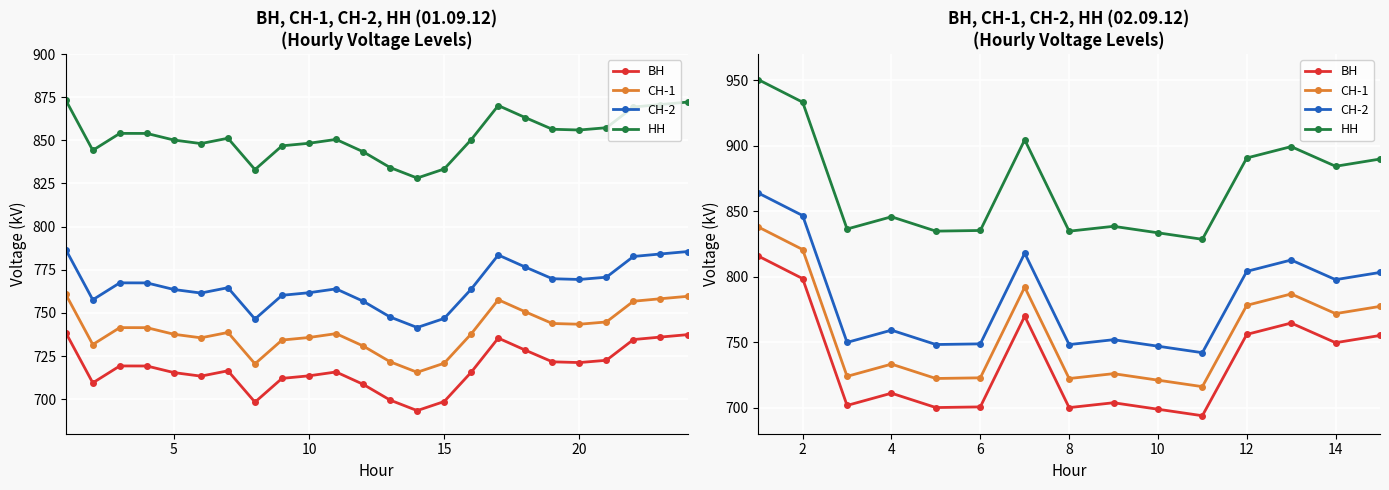

What is the difference between the maximum and minimum values in the СН-1 series?

122.0